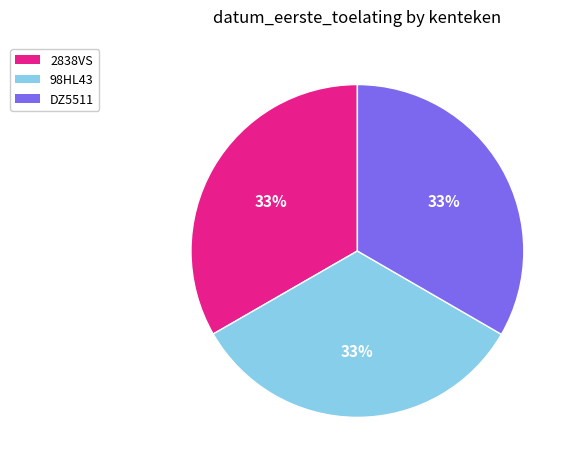

Approximately how many times larger is the value at DZ5511 compared to 98HL43?

1.0